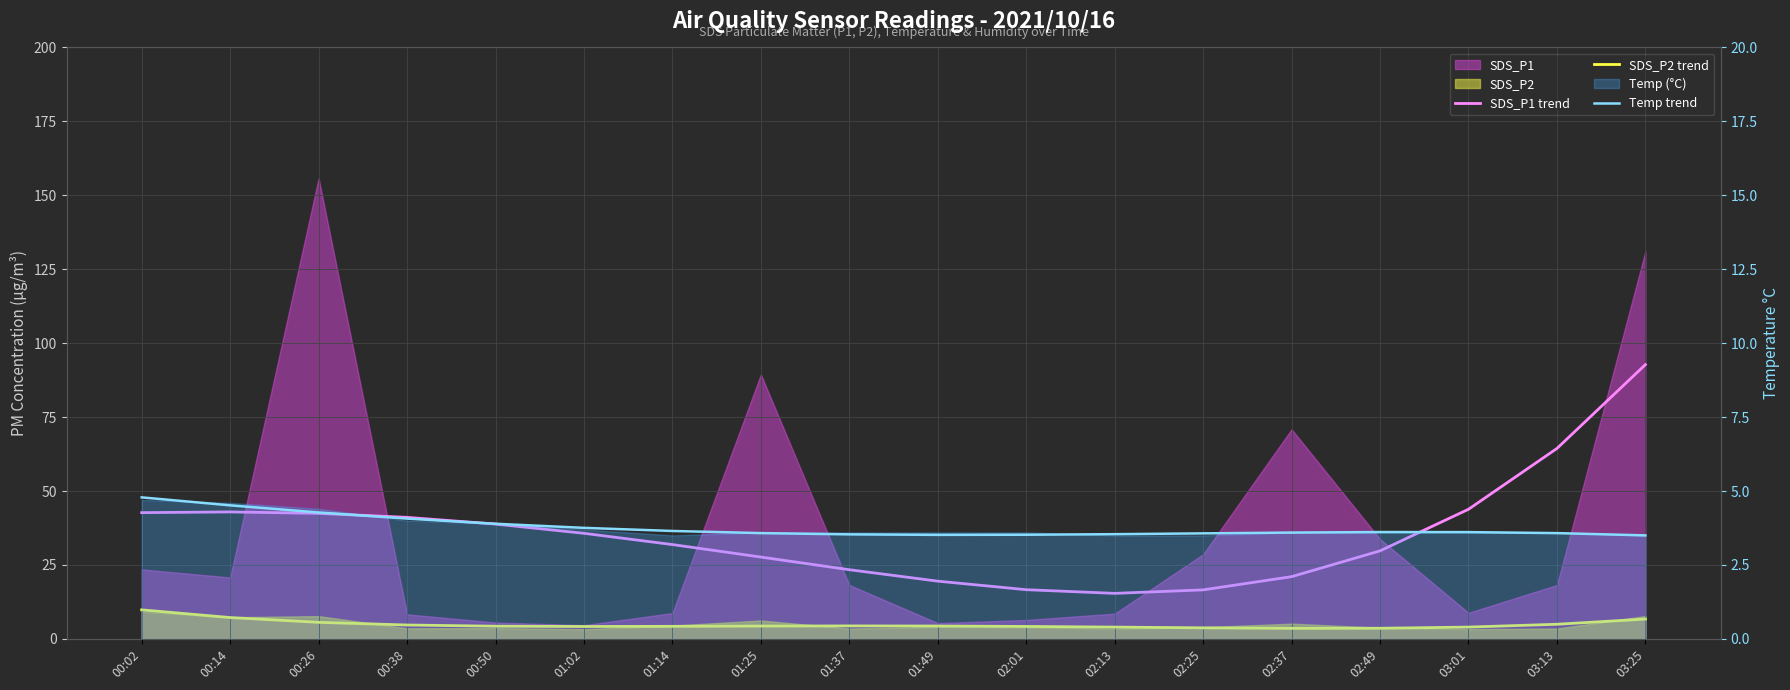

List the labels in order of SDS_P1 trend value, smallest first.

02:13, 02:25, 02:01, 01:49, 02:37, 01:37, 01:25, 02:49, 01:14, 01:02, 00:50, 00:38, 00:26, 00:02, 00:14, 03:01, 03:13, 03:25